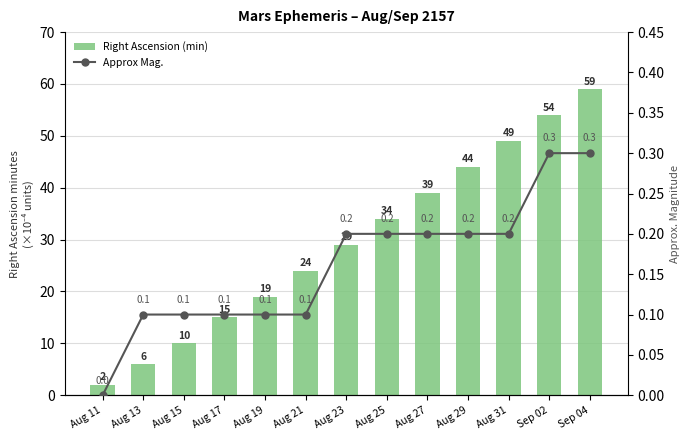

What is the label of the 12th bar from the left?

Sep 02